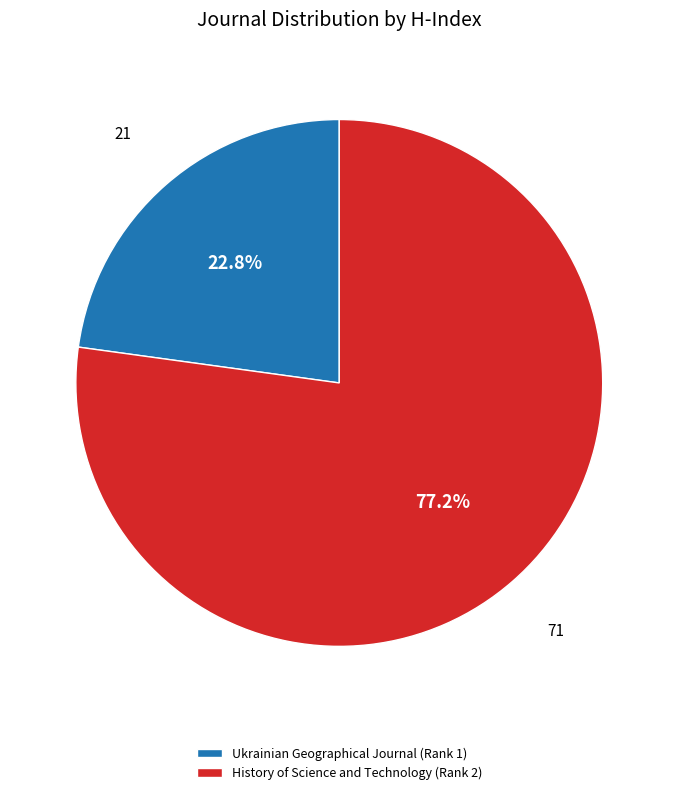

Is Ukrainian Geographical Journal (Rank 1) the majority of the pie?

No